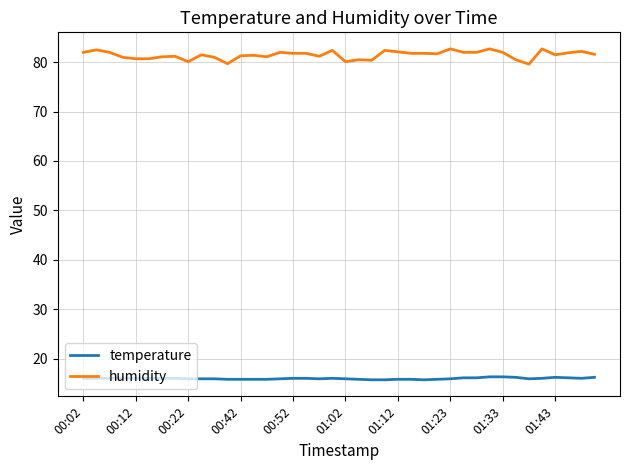

Which series has the largest total across all categories?

humidity